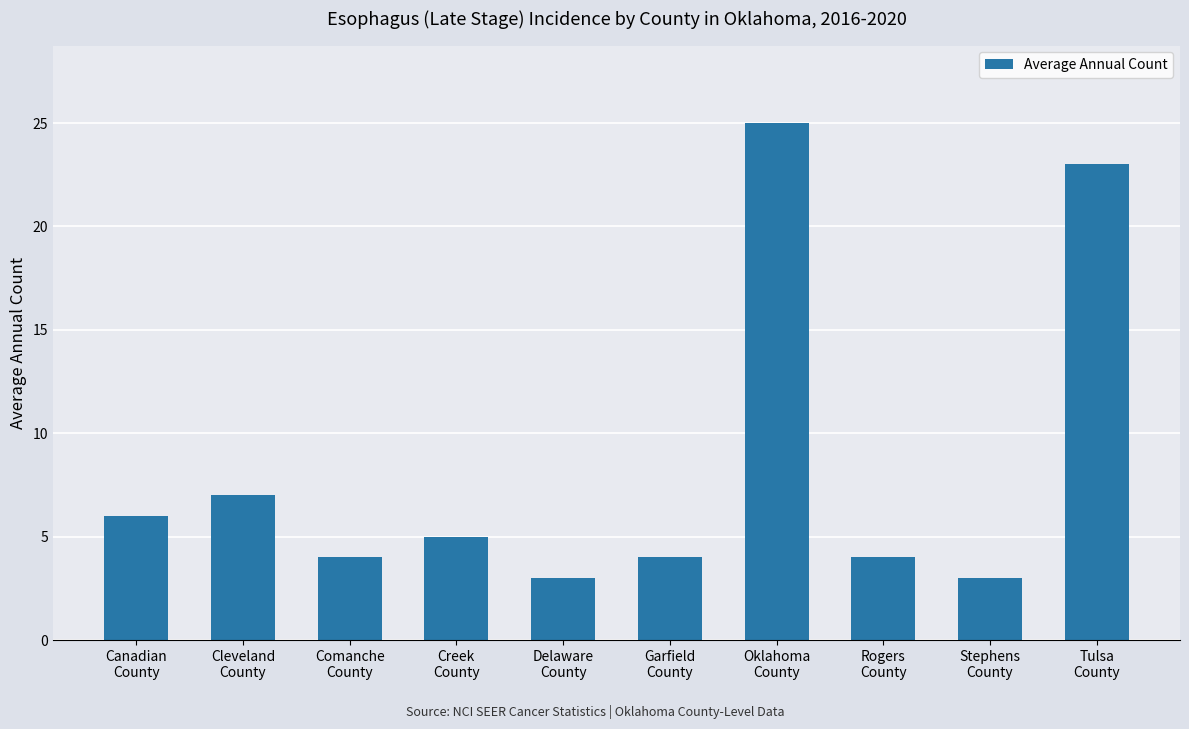

What is the label of the 10th bar from the left?

Tulsa
County